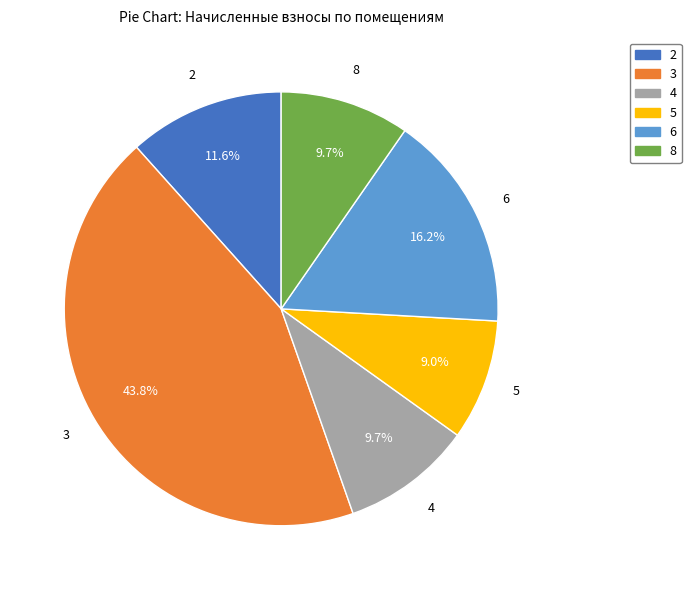

What is the smallest slice in the pie chart?

5